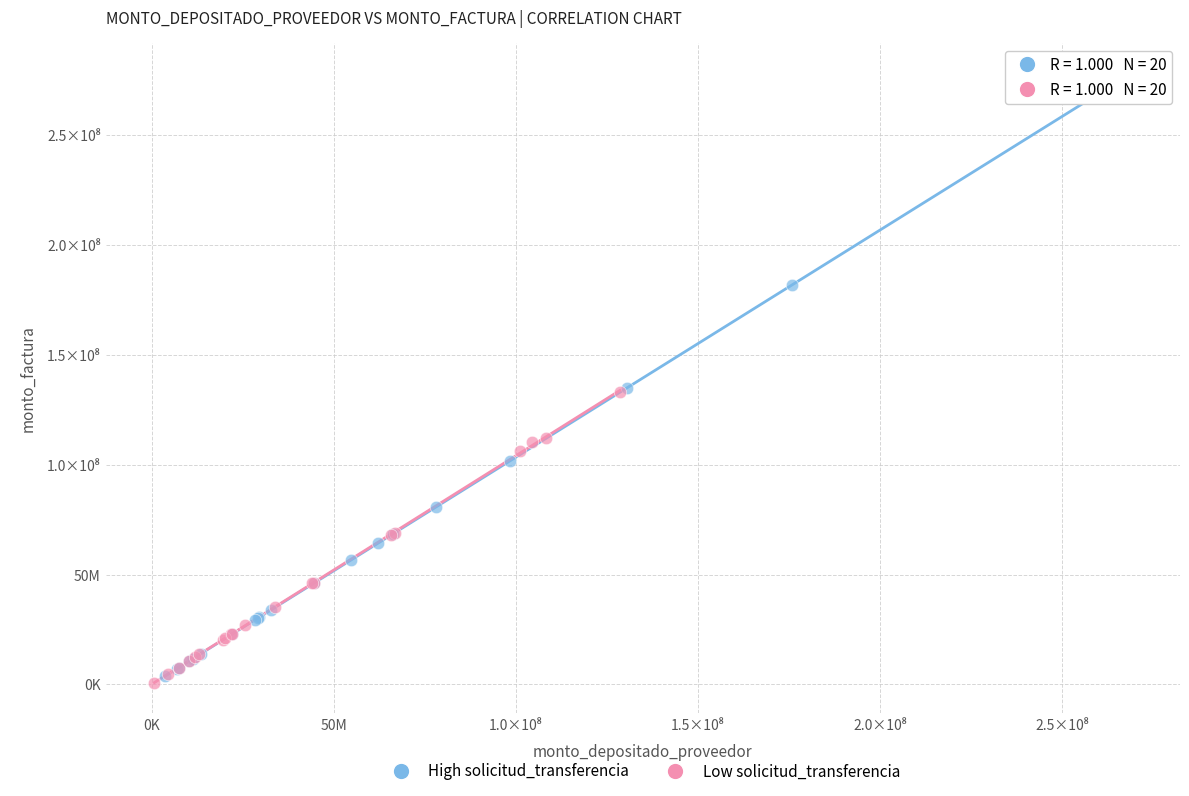

What are all the series names shown in the legend?

High solicitud_transferencia, Low solicitud_transferencia